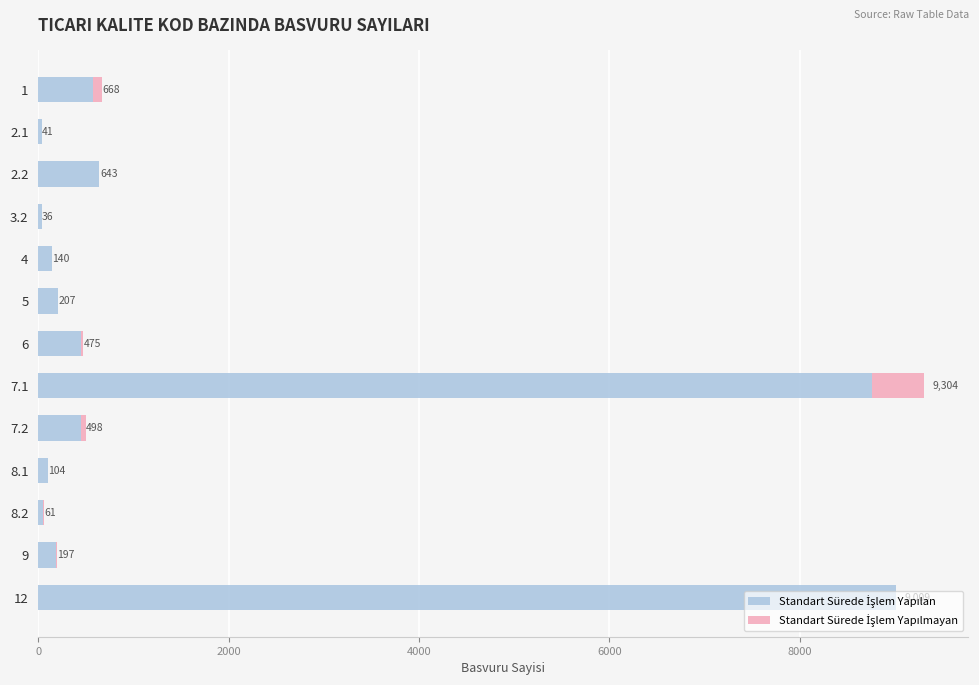

What is the total value across all series at 8.2?

61